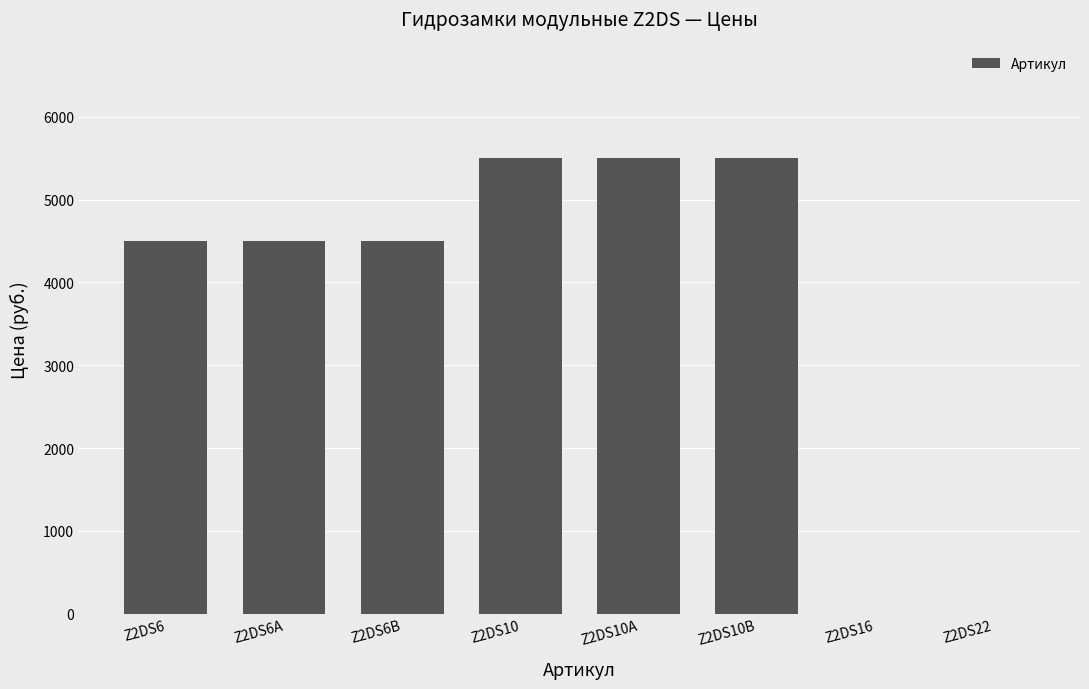

What is the average value?

3750